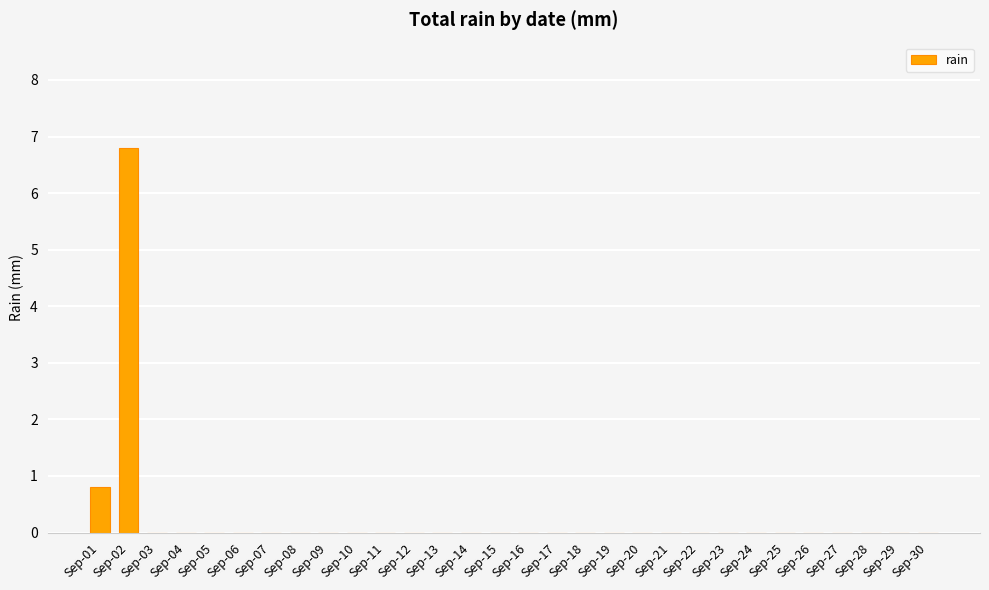

What is the change in value from Sep-02 to Sep-28?

-6.8